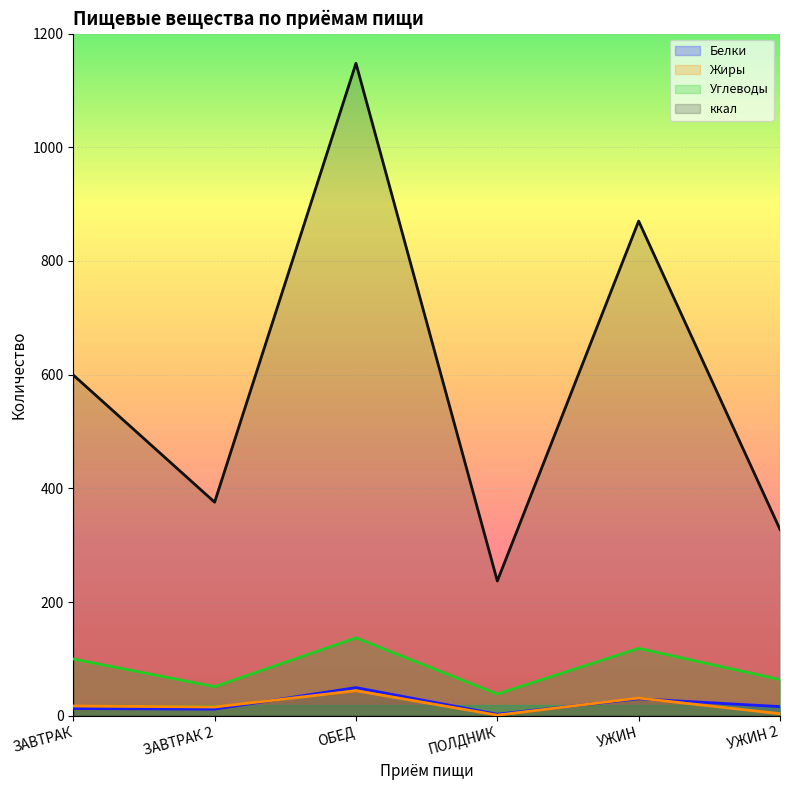

Between ЗАВТРАК and ОБЕД, which series saw the biggest shift?

ккал